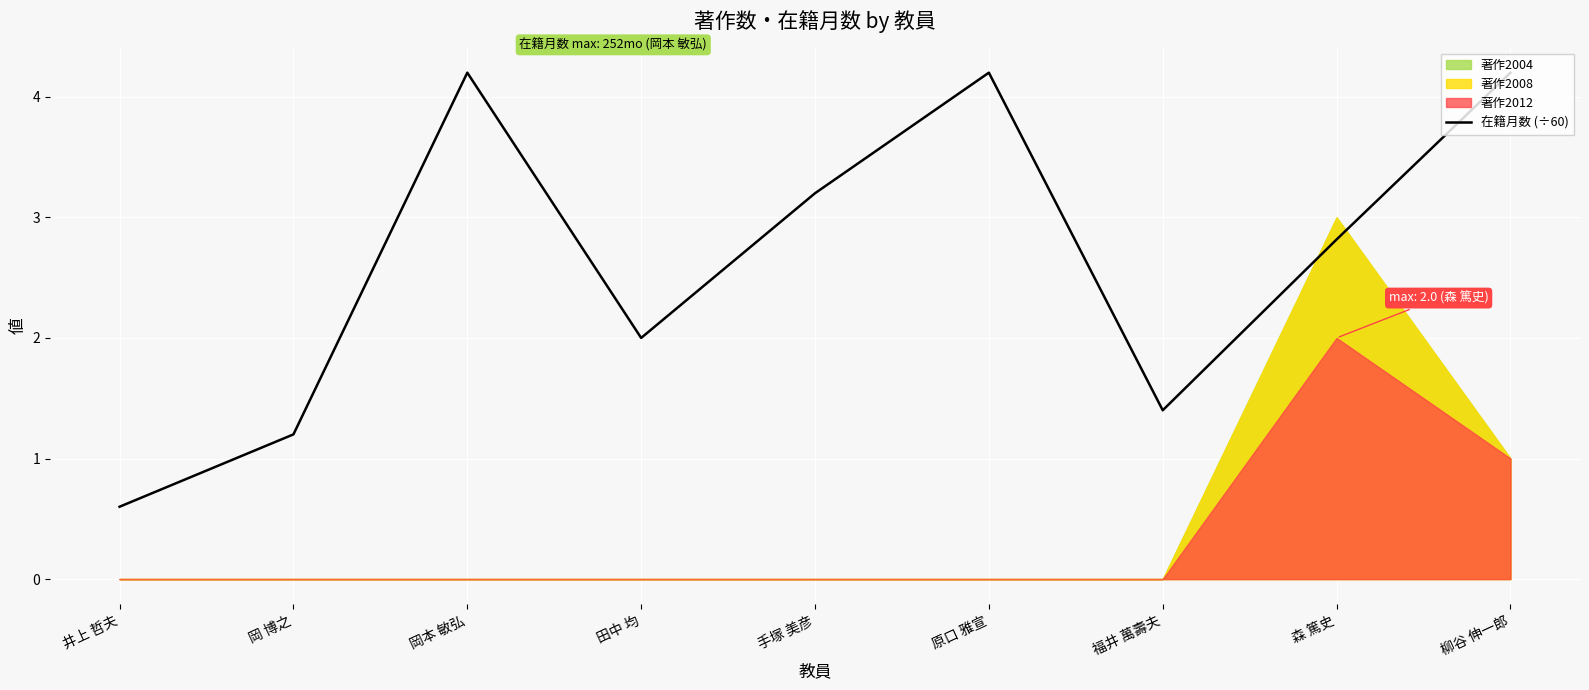

Where does the data first go above 2?

岡本 敏弘